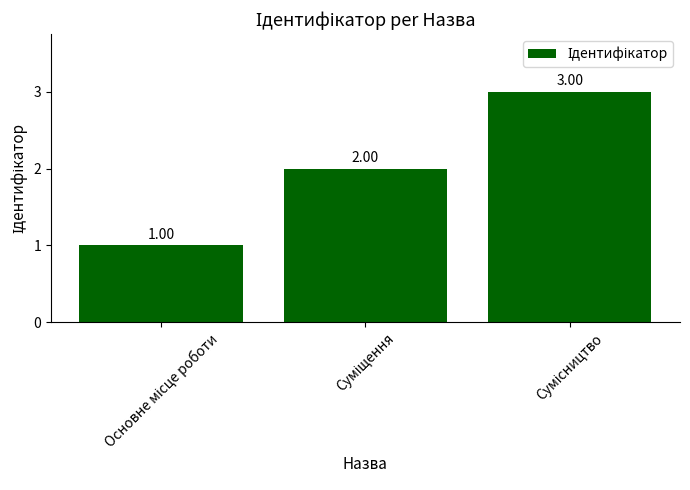

What is the sum of all values?

6